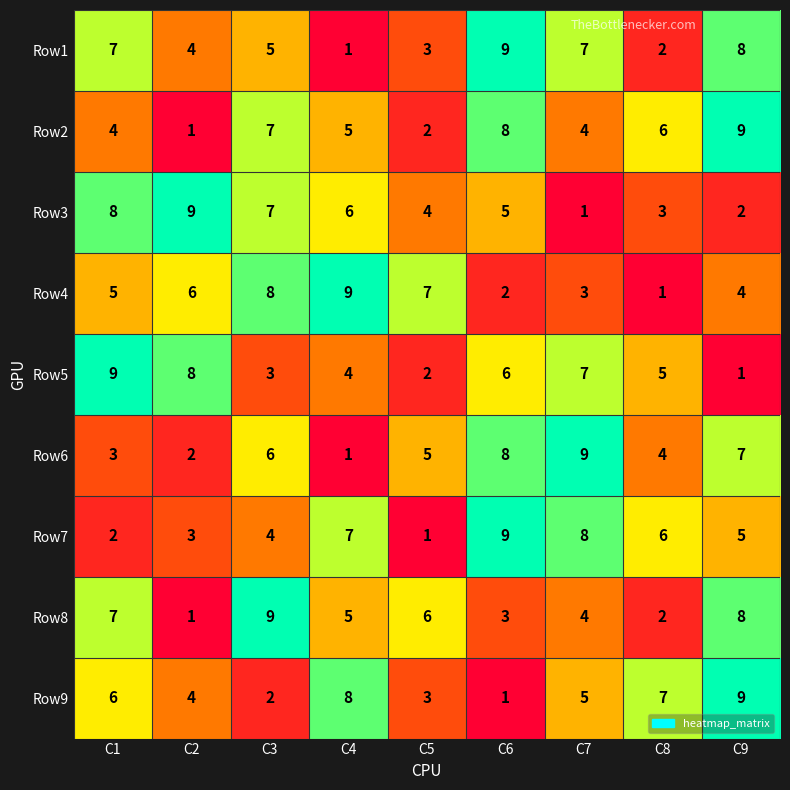

List the labels in order of Row6 value, smallest first.

C4, C2, C1, C8, C5, C3, C9, C6, C7